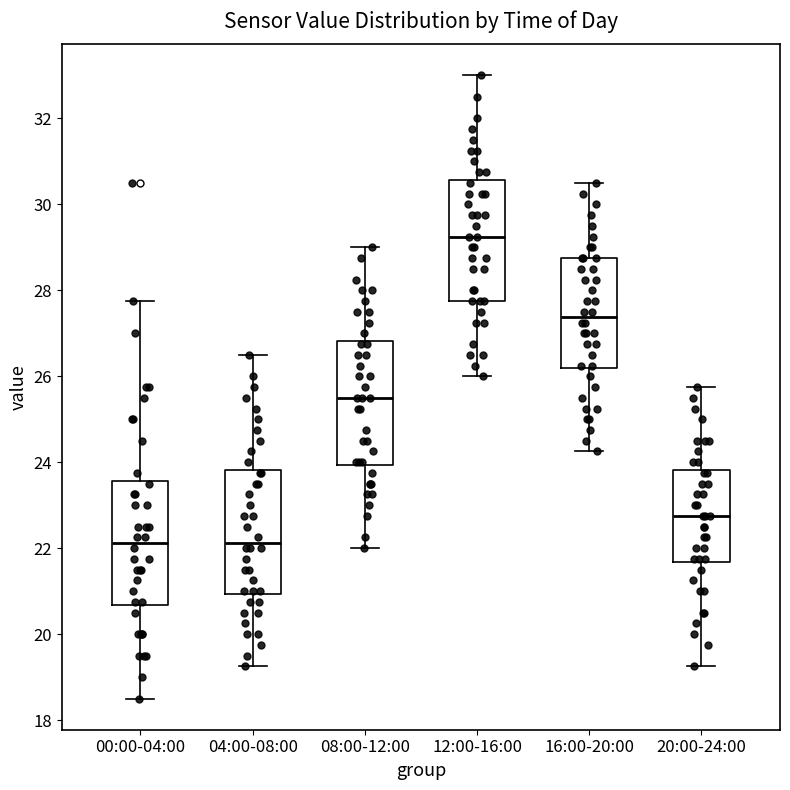

Where does the median line of the box for 12:00-16:00 sit on the y-axis? The values are not printed on the chart, so give them approximately, as read against the axis.

29.2